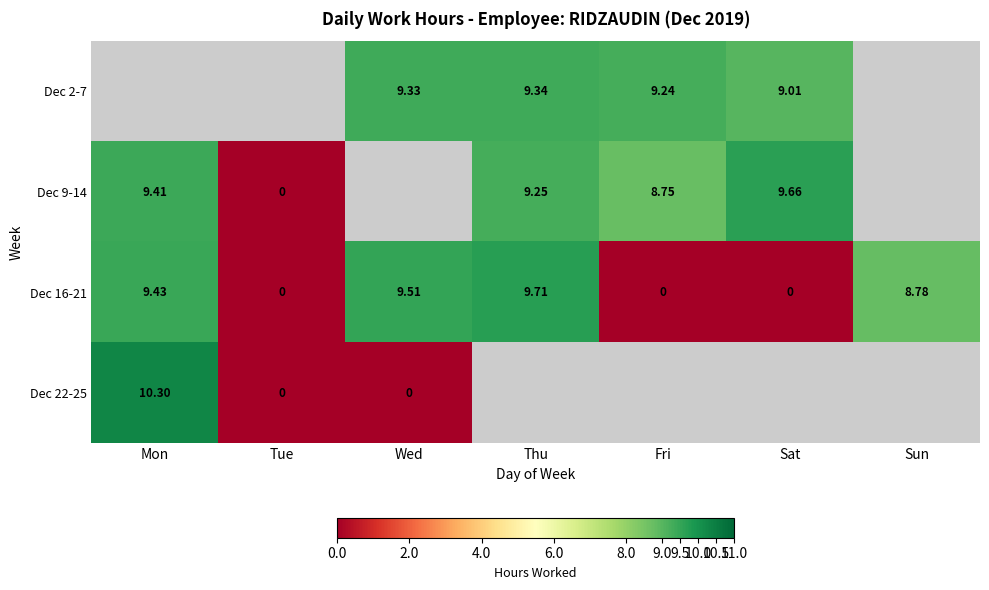

Between Sat and Fri, which is larger?

Fri